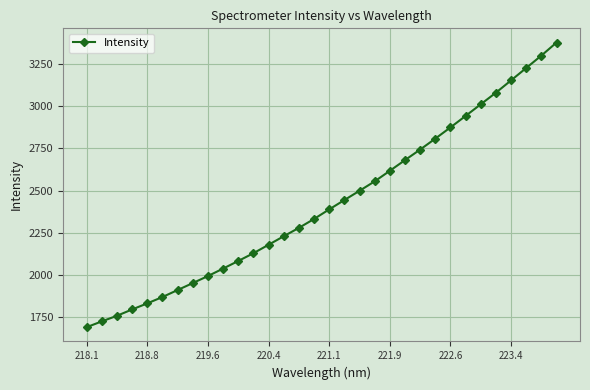

What is the value of the 28th point from the left?

3079.2